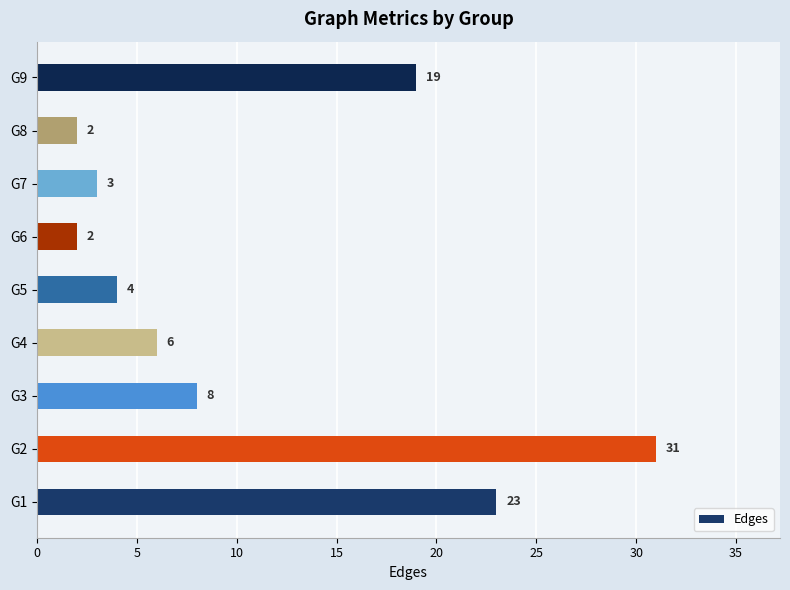

Reading bottom to top, extract all data points from this chart.

23	31	8	6	4	2	3	2	19